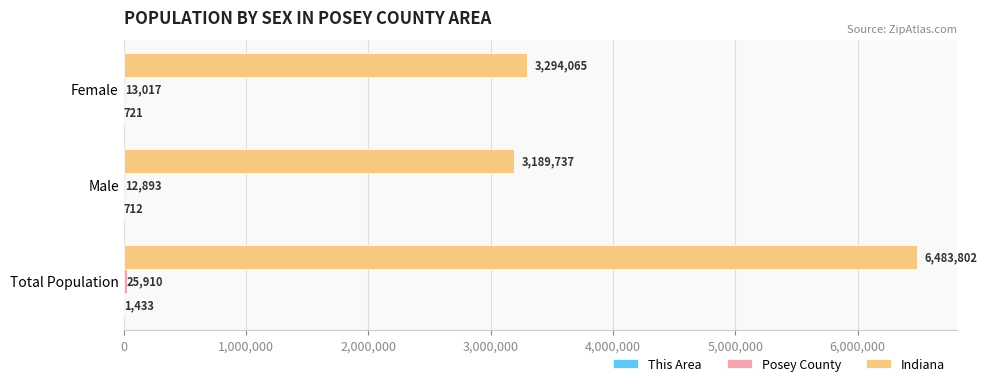

What is the total value across all series at Male?

3203342